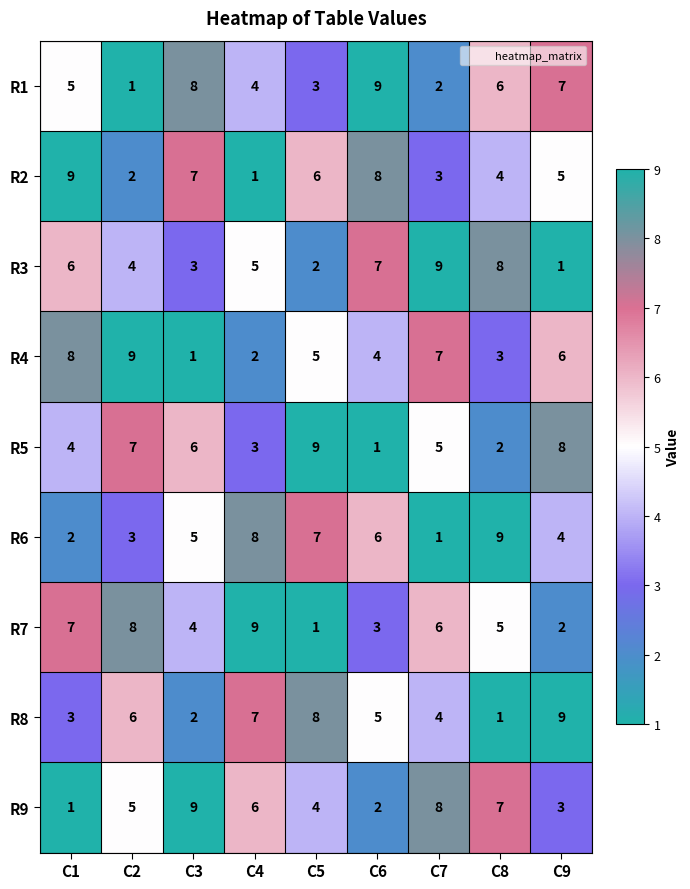

Which series changed the most between C5 and C9?

R1